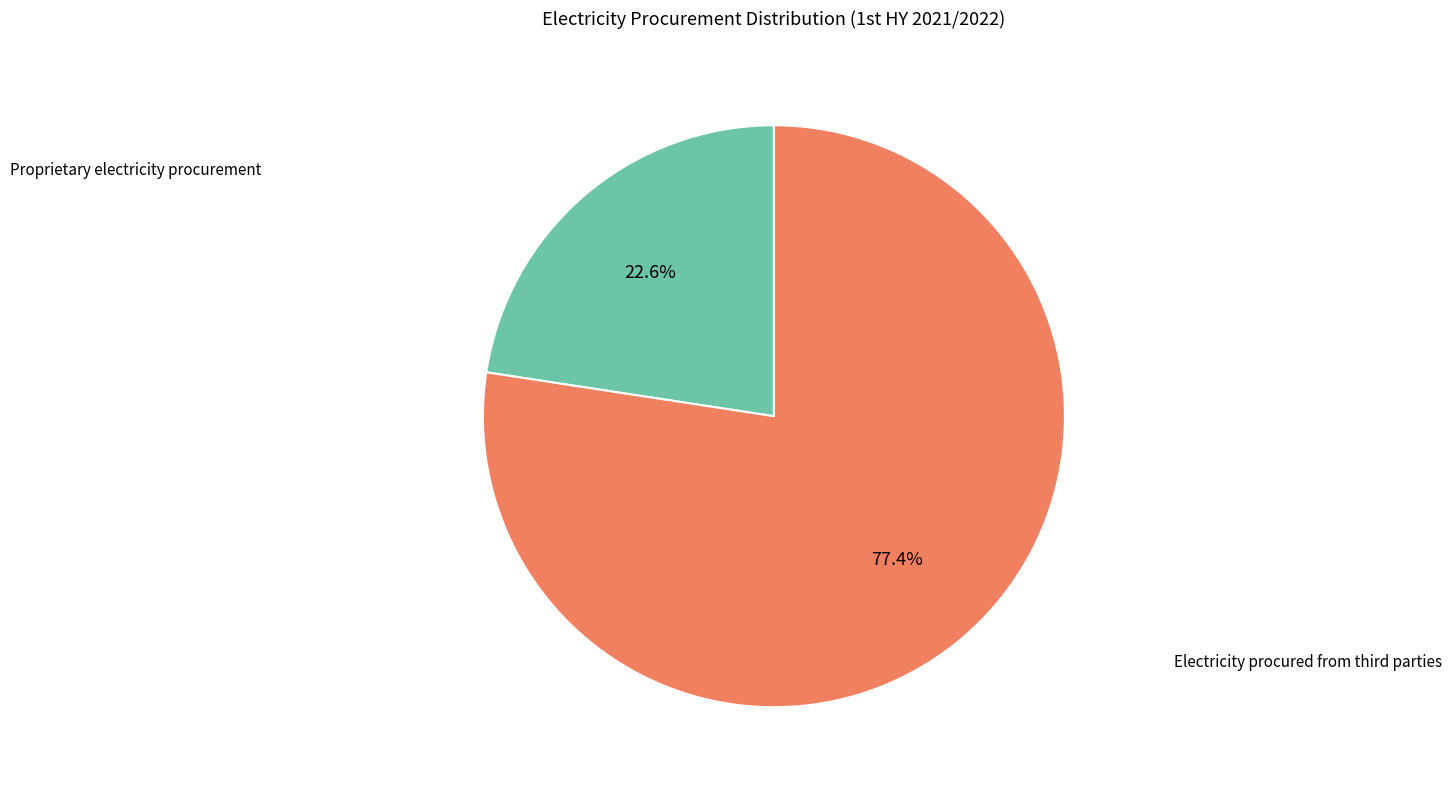

Is there any slice that represents more than half of the pie?

Yes